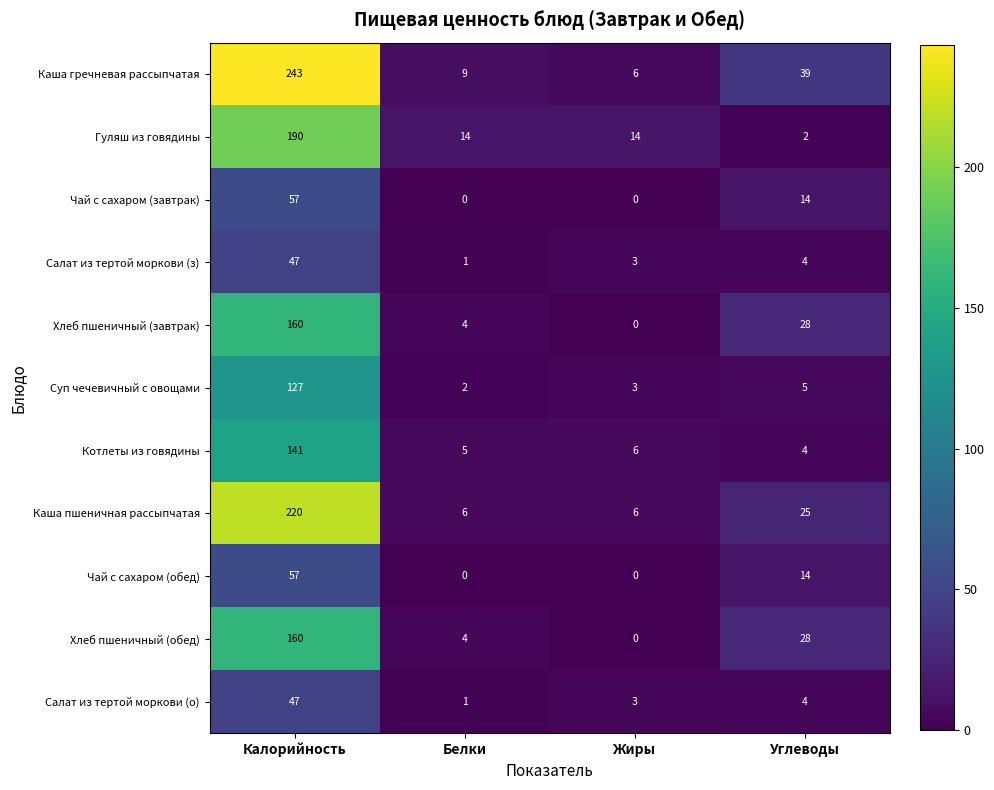

Where is Хлеб пшеничный (завтрак) nearest to the value 80?

Углеводы